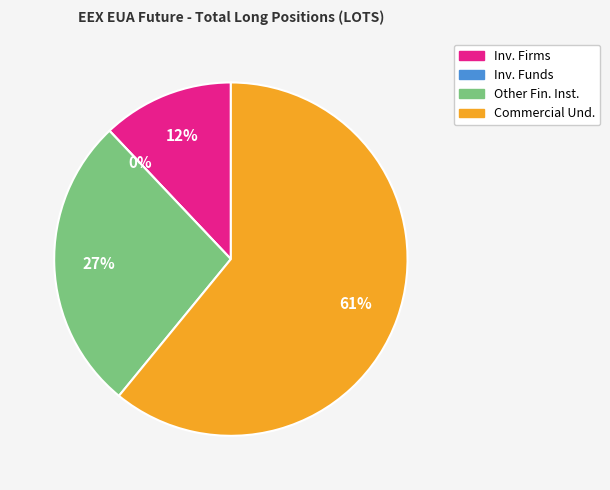

To the nearest percent, what is the difference between the Investment Firms or credit institutions and Other Financial Institutions slice percentages?

15%